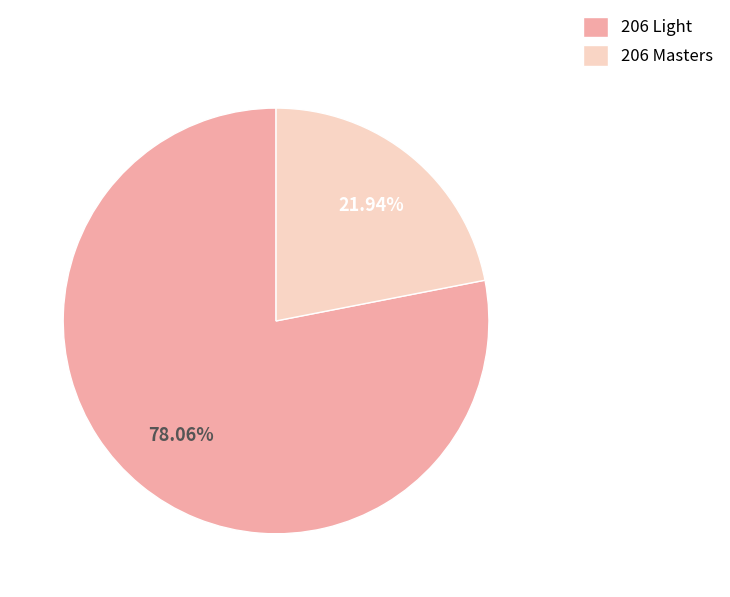

To the nearest percent, what is the average slice percentage?

50%